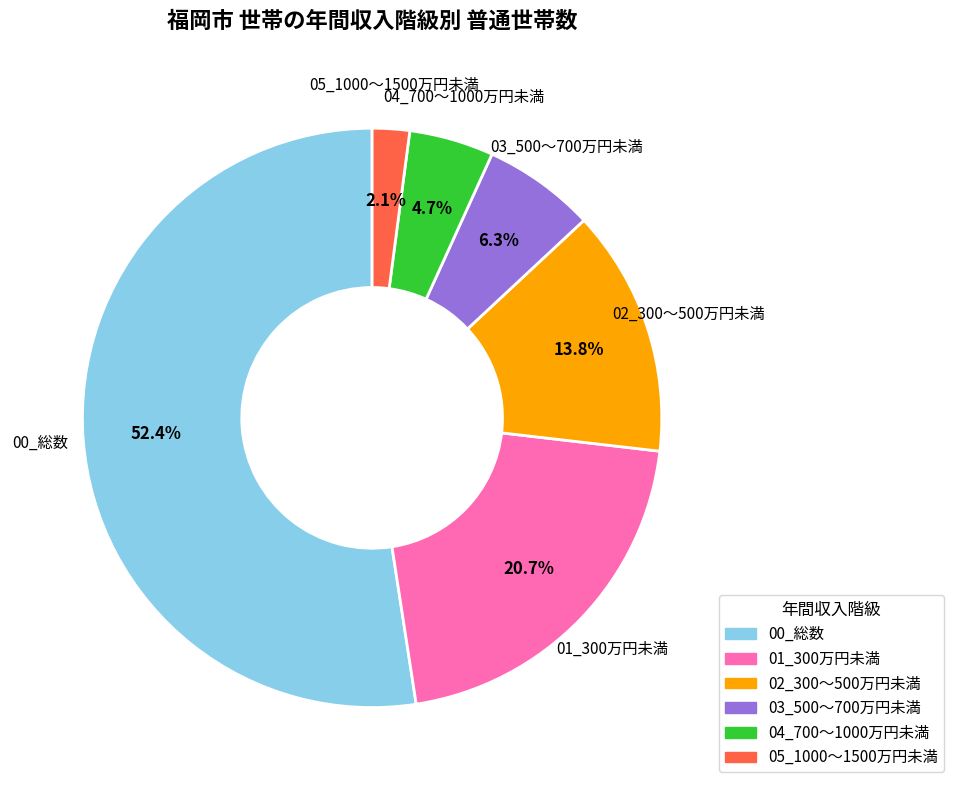

How many segments does this pie chart have?

6